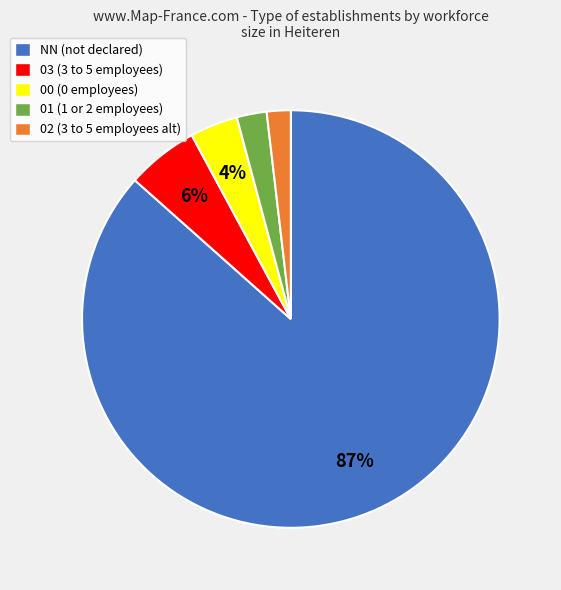

Do 00 (0 employees) and NN (not declared) together represent more than half of the pie?

Yes